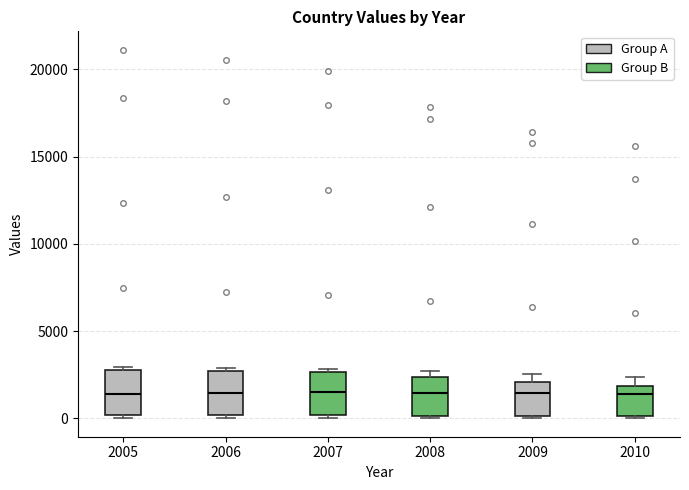

Reading left to right, read every box against the y-axis: the position of its median line, the range the box covers, and the ends of its whiskers. The values are not printed on the chart, so give them approximately, as read against the axis.

2005: median 1500, box 0 to 3000, whiskers 0 (just below the box's lower edge) to 3000 (just above the box's upper edge)
2006: median 1500, box 0 to 2500, whiskers 0 (just below the box's lower edge) to 3000
2007: median 1500, box 0 to 2500, whiskers 0 (just below the box's lower edge) to 3000
2008: median 1500, box 0 to 2500, whiskers 0 to 2500 (just above the box's upper edge)
2009: median 1500, box 0 to 2000, whiskers 0 to 2500
2010: median 1500, box 0 to 2000, whiskers 0 to 2500